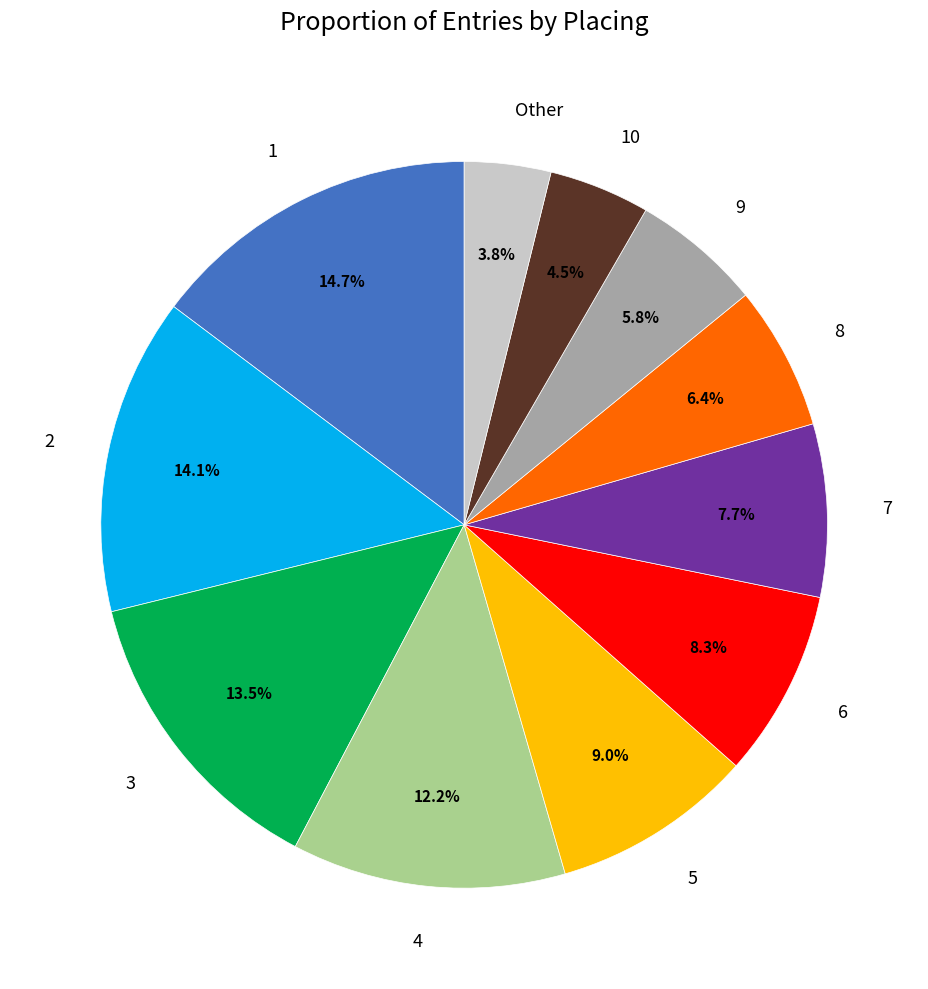

To the nearest percent, what is the combined percentage of 8 and 1?

21%